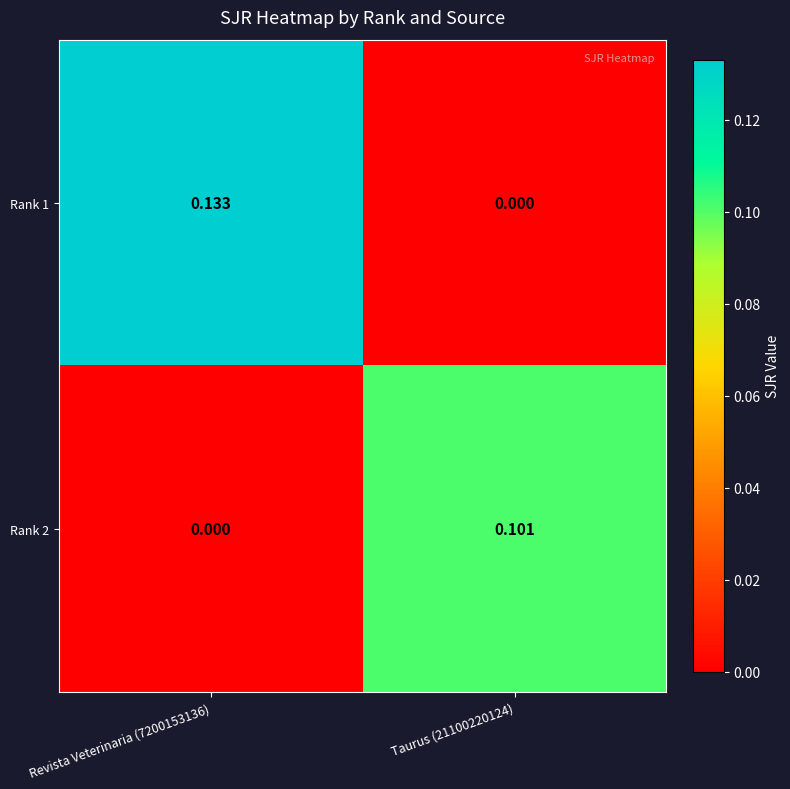

Is the value of Rank 2 at Taurus (21100220124) greater than the value of Rank 1 at Revista Veterinaria (7200153136)?

No